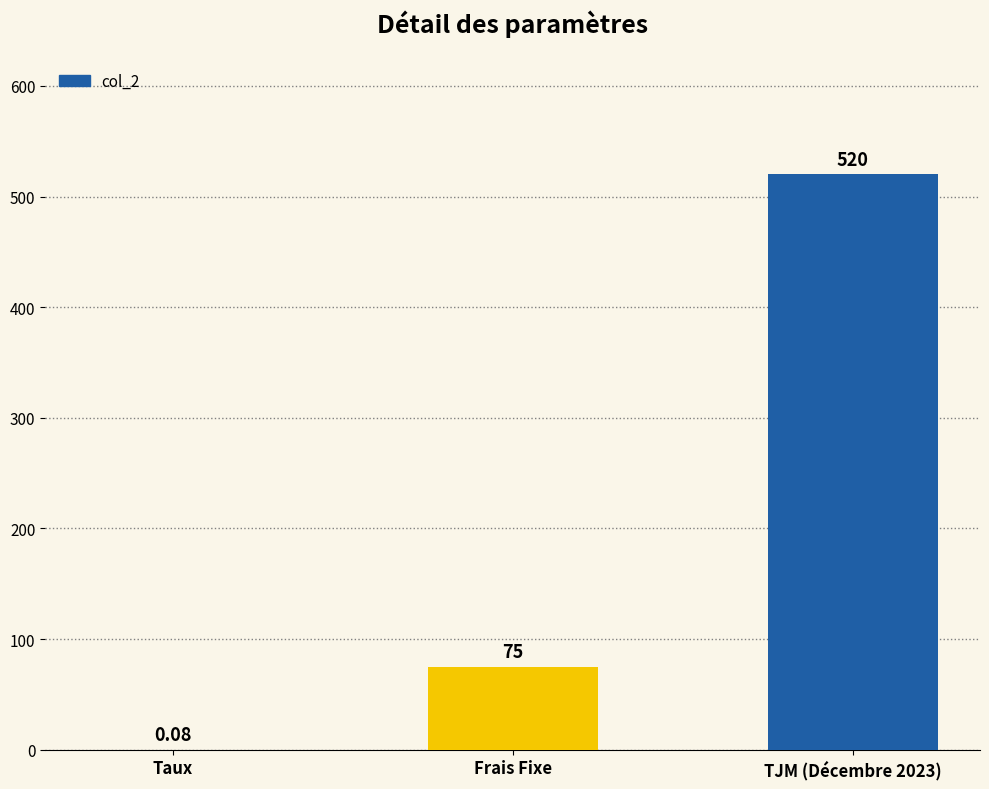

Where is the data nearest to the value 260?

Frais Fixe